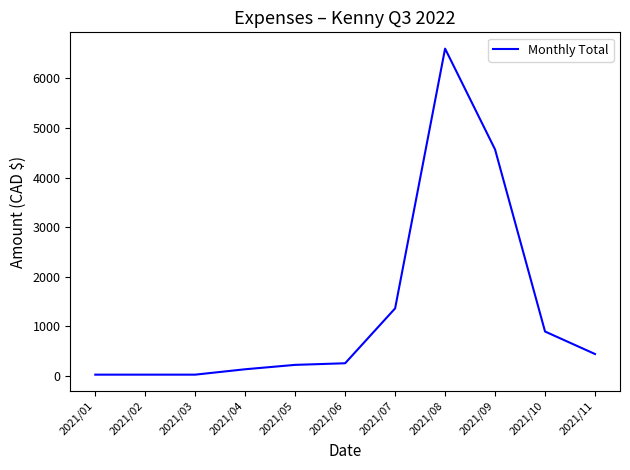

How many categories are shown in the chart?

11